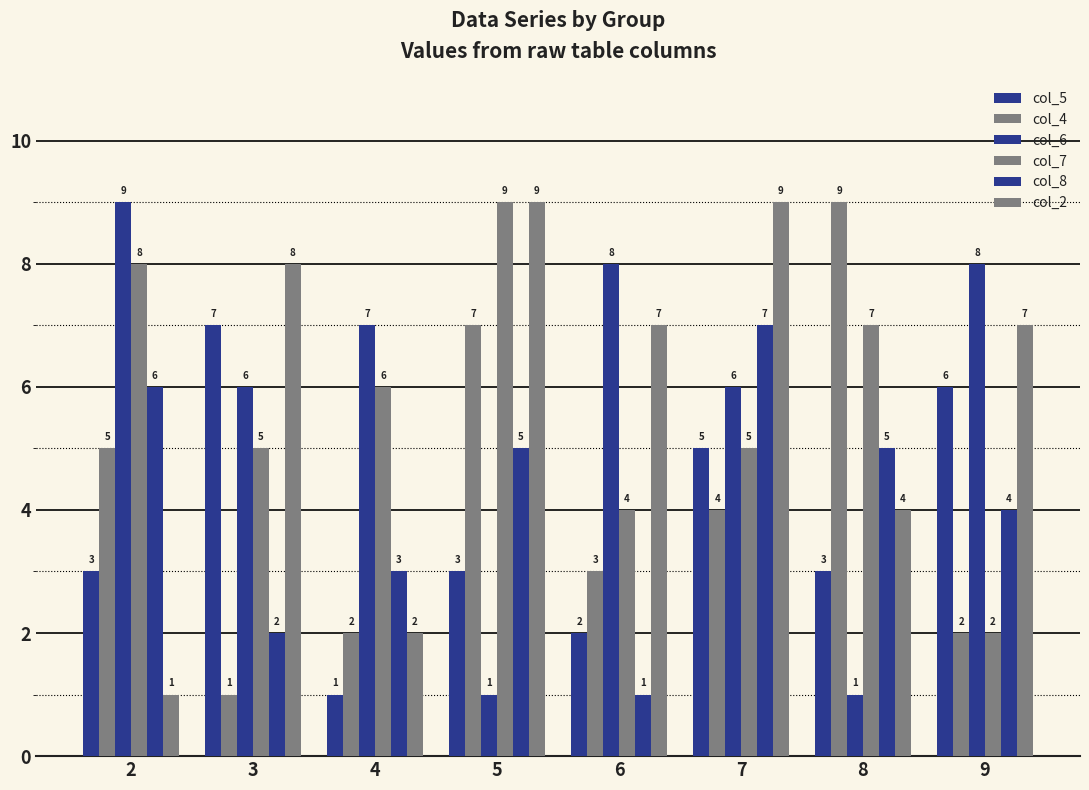

How many bars are there in total?

48